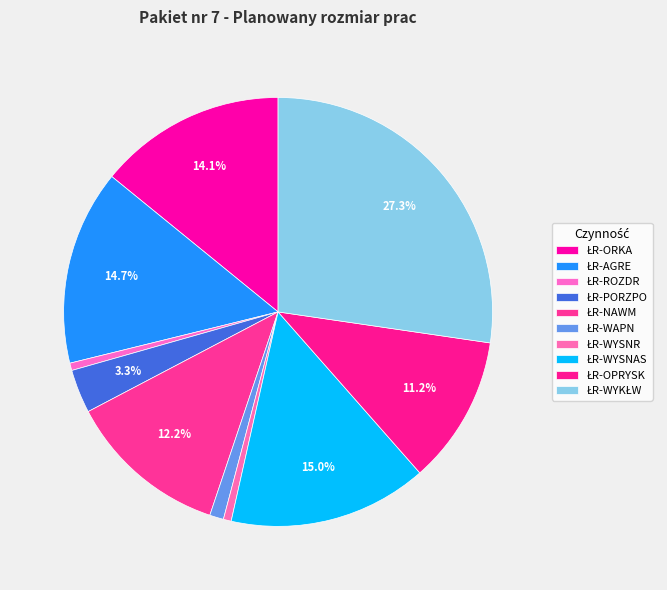

How many segments does this pie chart have?

10